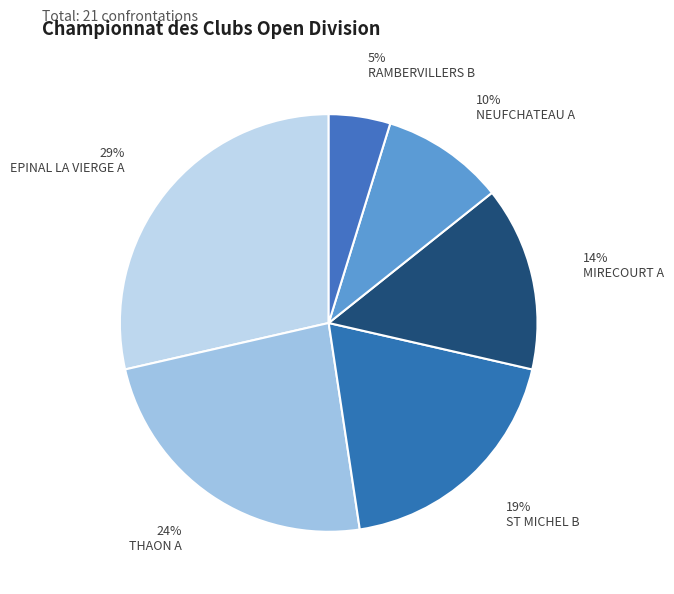

Count the number of slices in the pie.

6